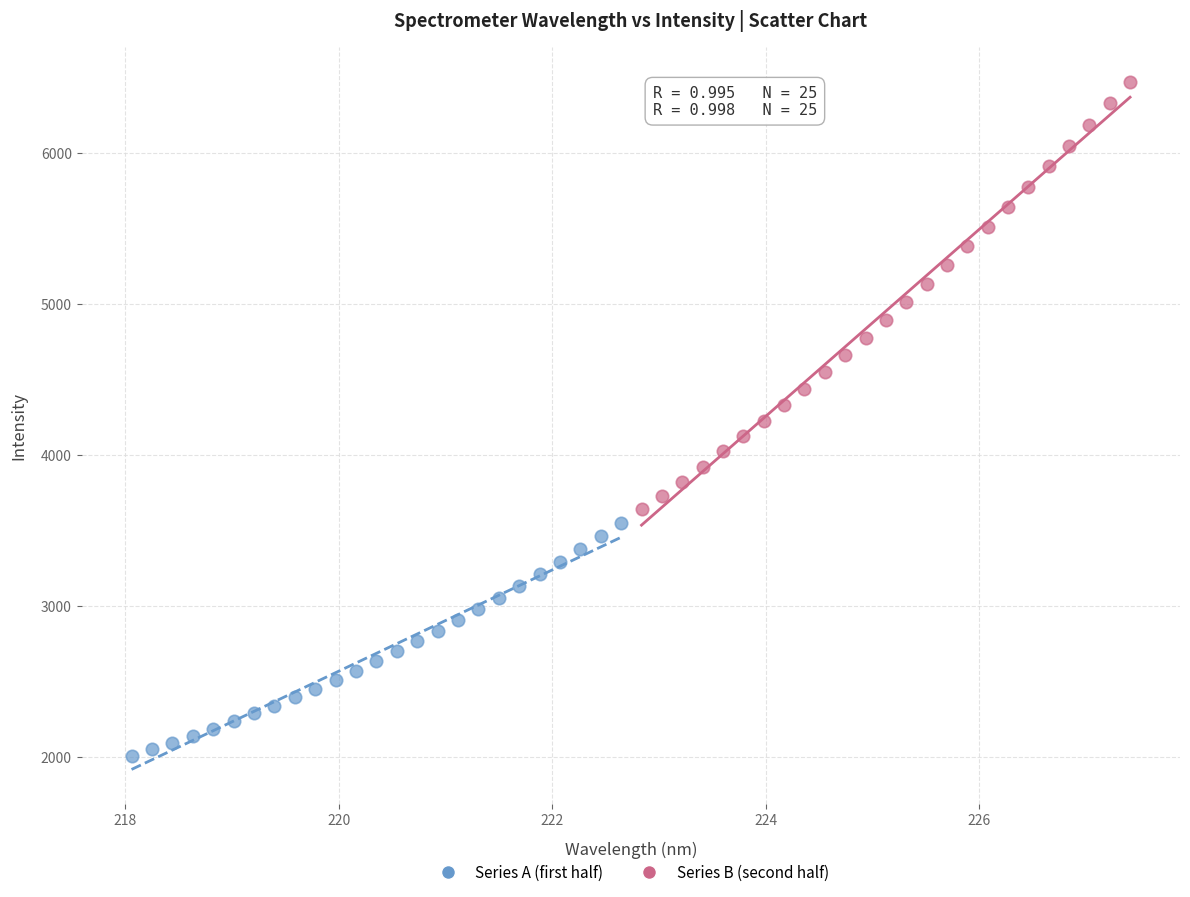

Which series has the widest spread of Y values?

Series B (second half)